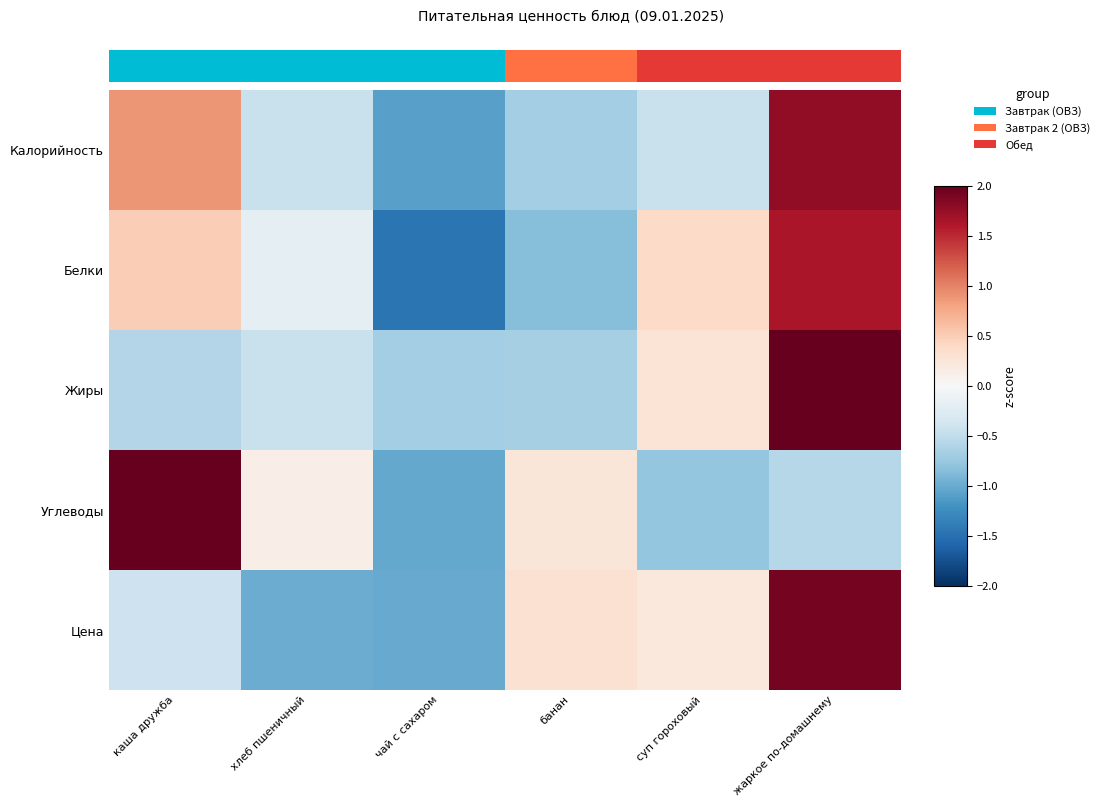

Reading left to right, transcribe all the data shown in this chart.

Калорийность: каша дружба=0.9	хлеб пшеничный=-0.5	чай с сахаром=-1.1	банан=-0.7	суп гороховый=-0.4	жаркое по-домашнему=1.8
Белки: каша дружба=0.5	хлеб пшеничный=-0.2	чай с сахаром=-1.5	банан=-0.9	суп гороховый=0.4	жаркое по-домашнему=1.6
Жиры: каша дружба=-0.6	хлеб пшеничный=-0.4	чай с сахаром=-0.7	банан=-0.7	суп гороховый=0.3	жаркое по-домашнему=2.1
Углеводы: каша дружба=2.0	хлеб пшеничный=0.1	чай с сахаром=-1.0	банан=0.2	суп гороховый=-0.8	жаркое по-домашнему=-0.6
Цена: каша дружба=-0.4	хлеб пшеничный=-1.0	чай с сахаром=-1.0	банан=0.3	суп гороховый=0.2	жаркое по-домашнему=1.9